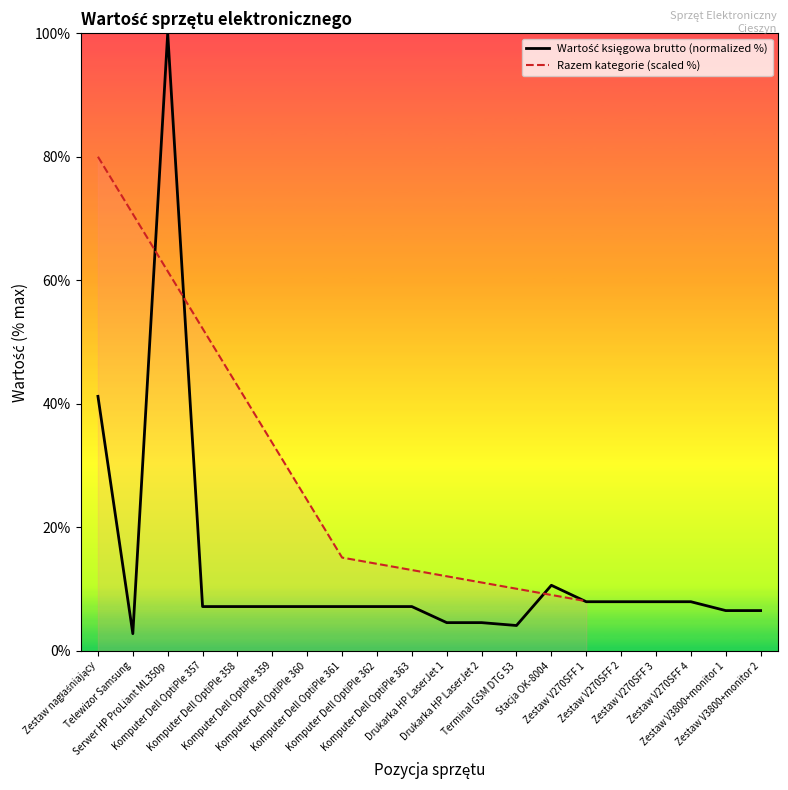

Is it true that the value at Komputer Dell OptiPle 363 is 7.2?

True